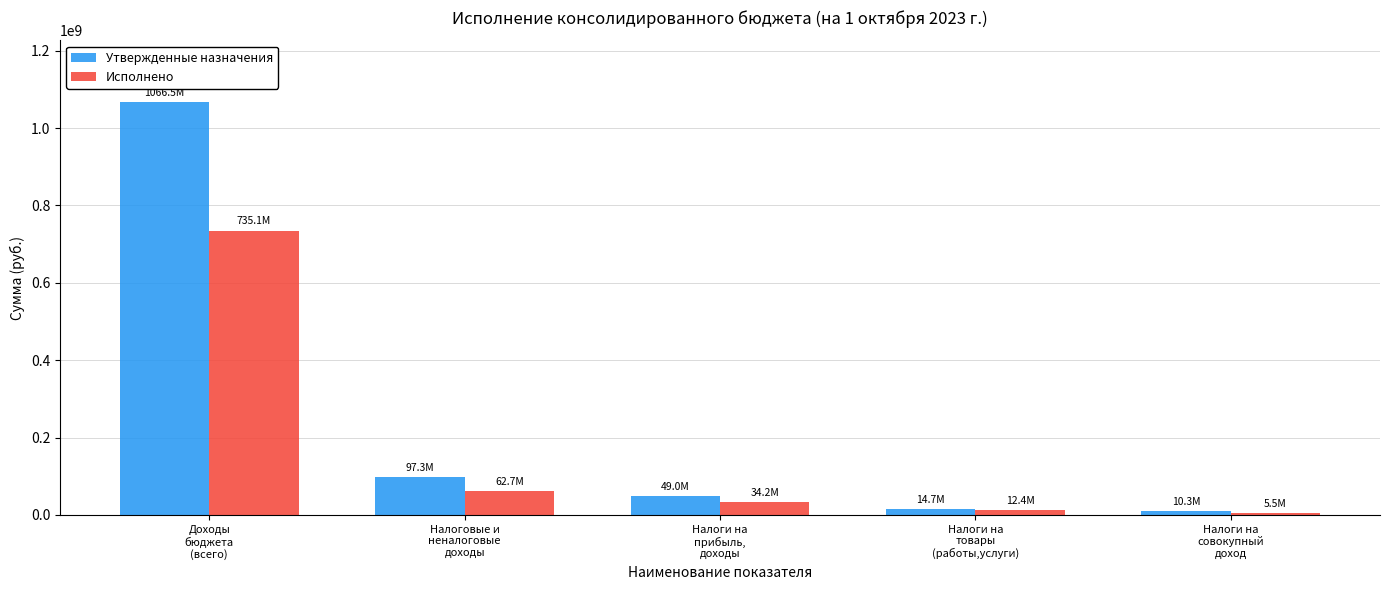

Which series has the largest range (max minus min)?

Утвержденные назначения